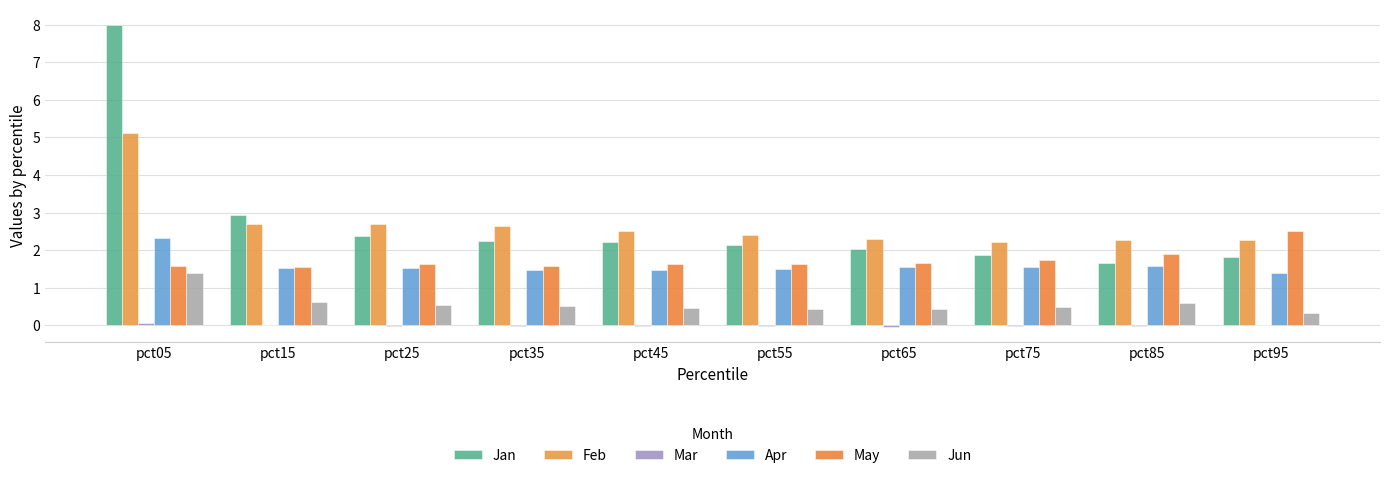

What is the value of the Mar bar at the 1st from the left?

0.1